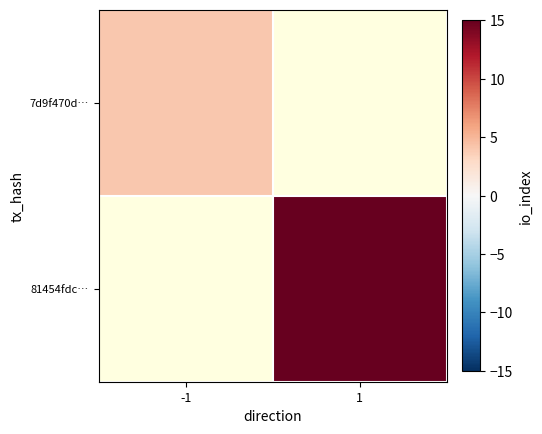

Rank the series at -1 from highest to lowest value.

7d9f470d…, 81454fdc…